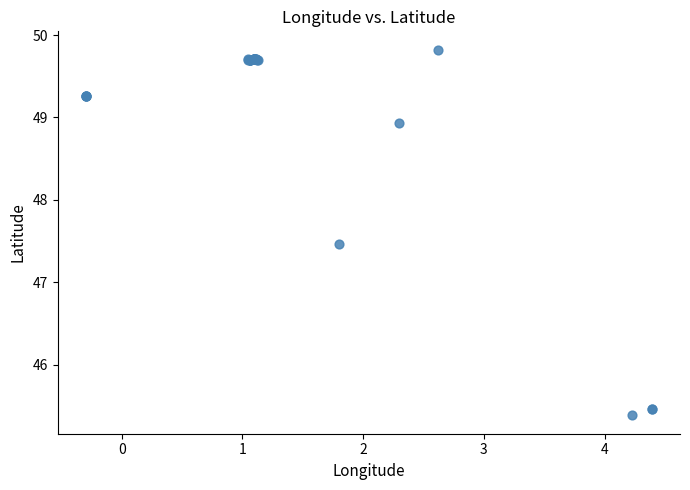

What Y value in the scatter plot is closest to 47?

47.5